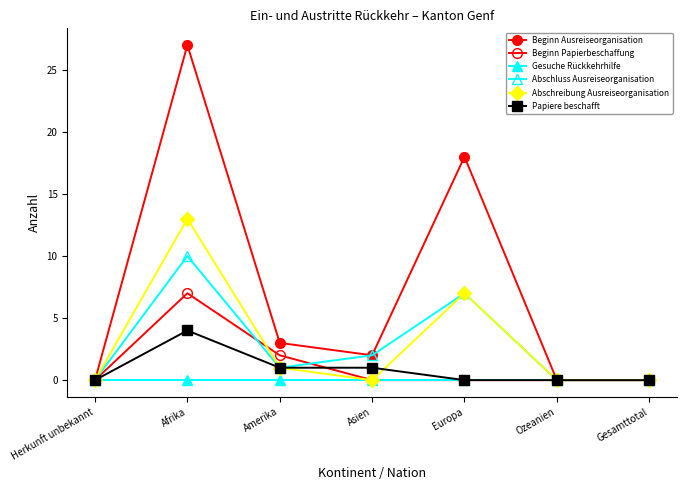

At how many categories does at least one series exceed 12?

2